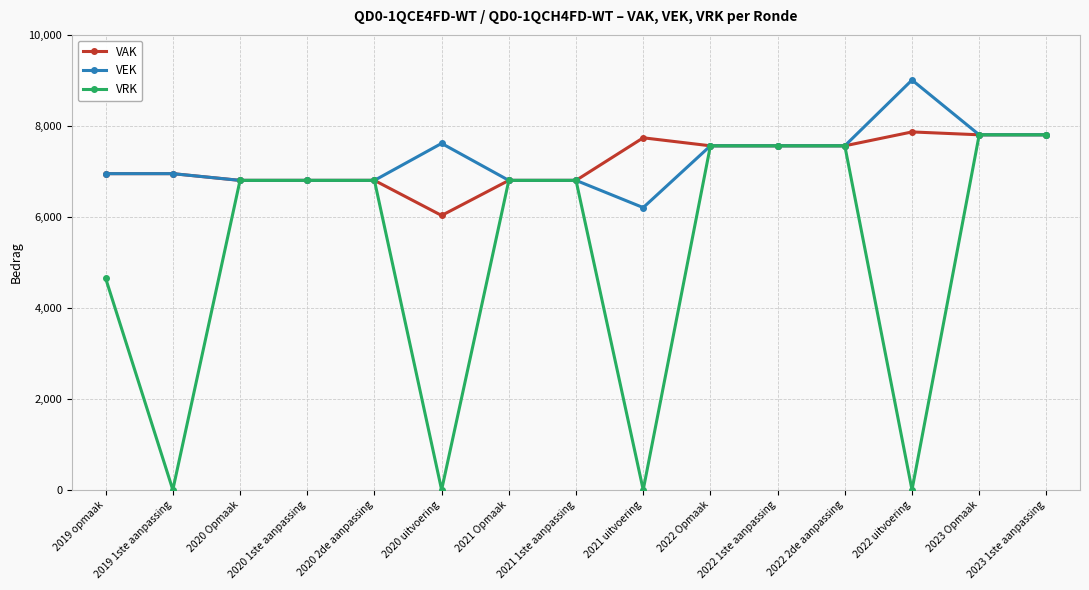

What is the spread (max minus min) of values at 2021 uitvoering?

7738